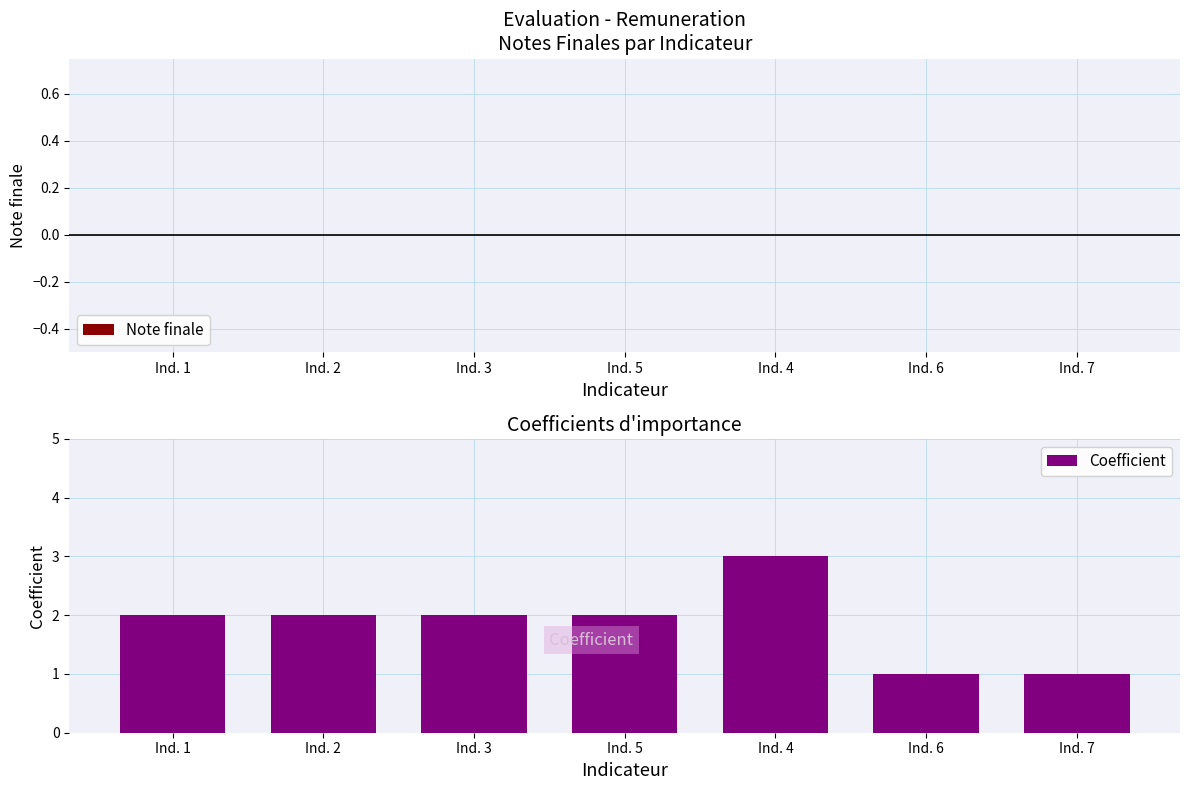

Reading left to right, what are all the values shown in this chart?

Ind. 1=2	Ind. 2=2	Ind. 3=2	Ind. 5=2	Ind. 4=3	Ind. 6=1	Ind. 7=1